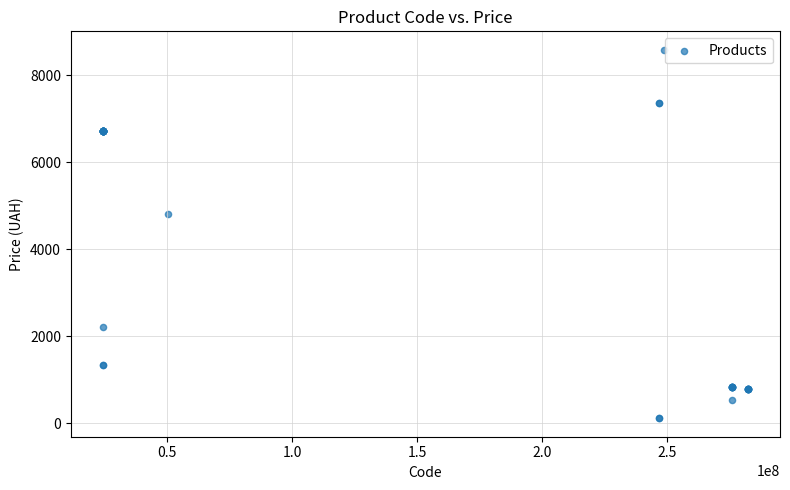

What Y value in the scatter plot is closest to 4345?

4796.4